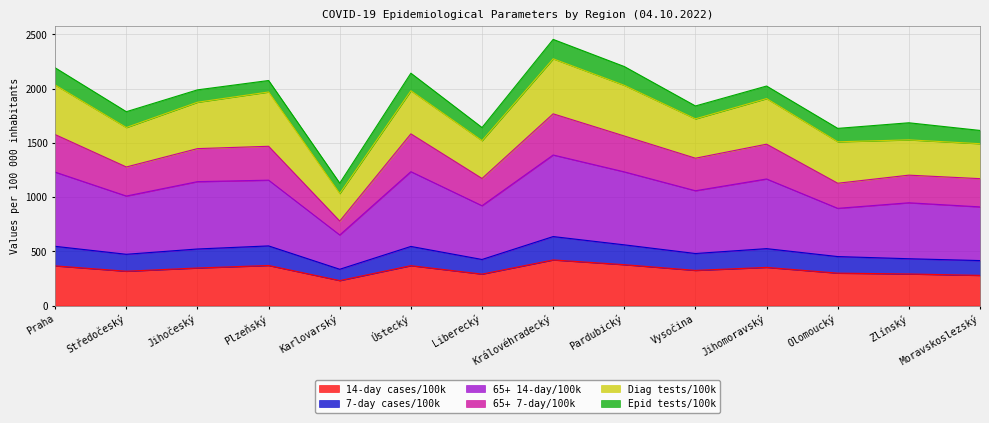

Between Moravskoslezský and Liberecký, which is larger?

Liberecký